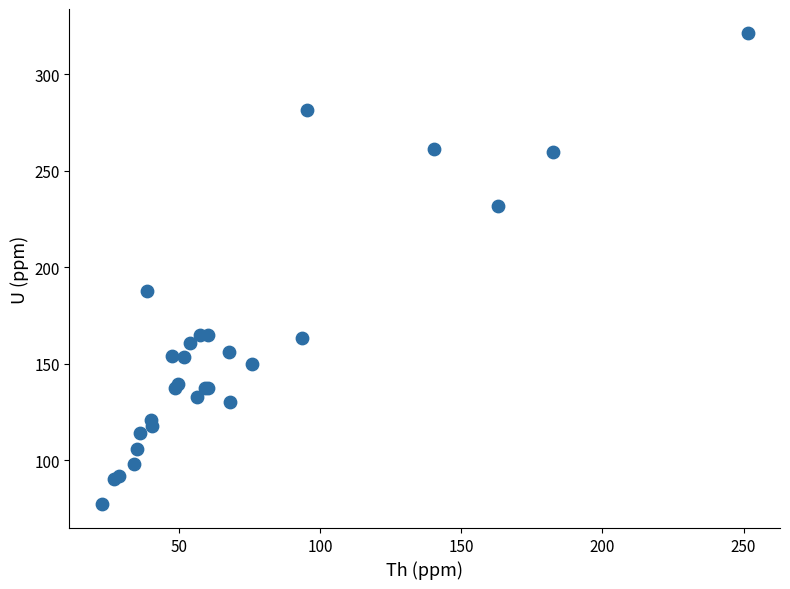

What Y value in the scatter plot is closest to 199?

187.9